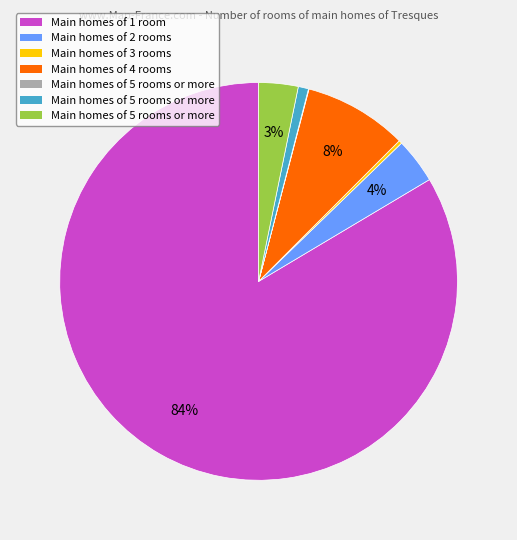

To the nearest percent, what is the difference between the largest and smallest slice percentages?

84%